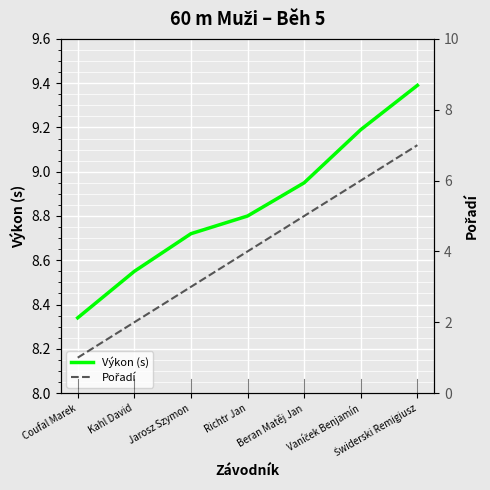

What is the label of the 5th point from the left?

Beran Matěj Jan